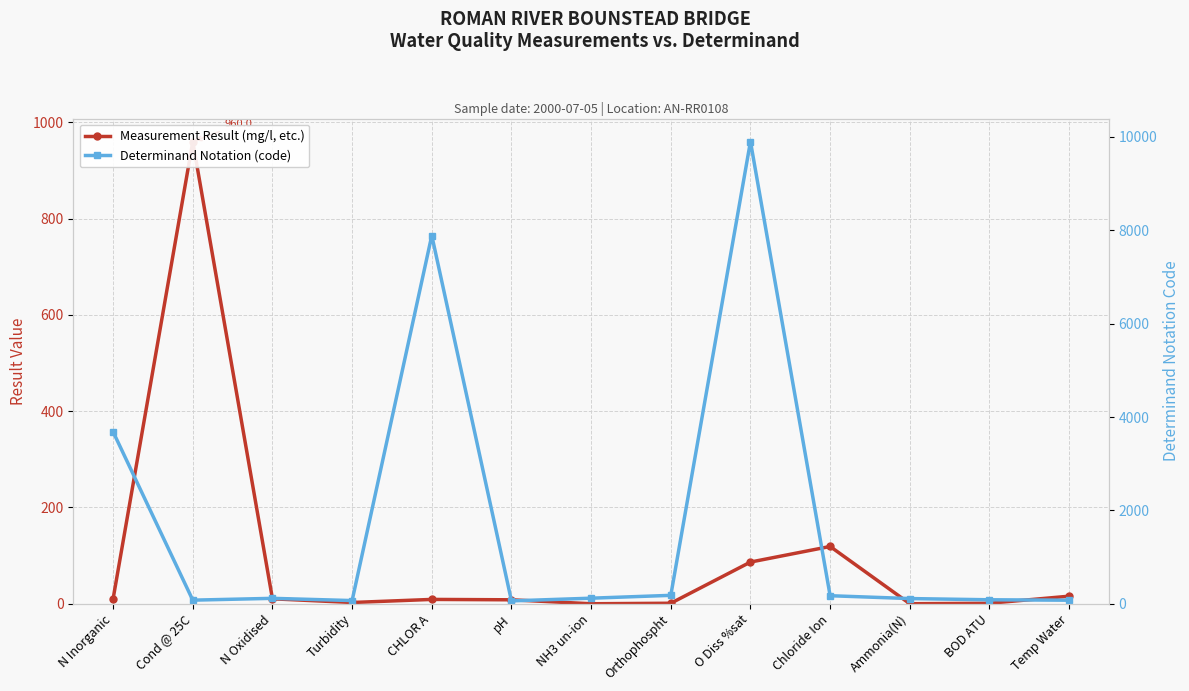

How many lines are shown in the chart?

2